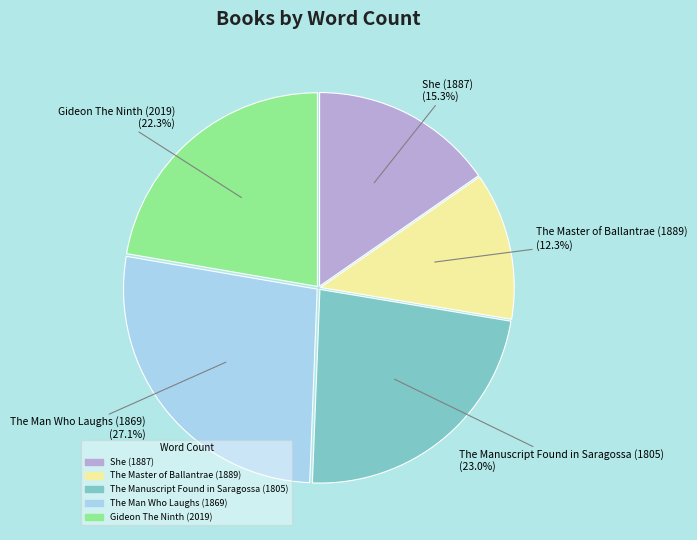

Which slice is the smallest?

The Master of Ballantrae (1889)